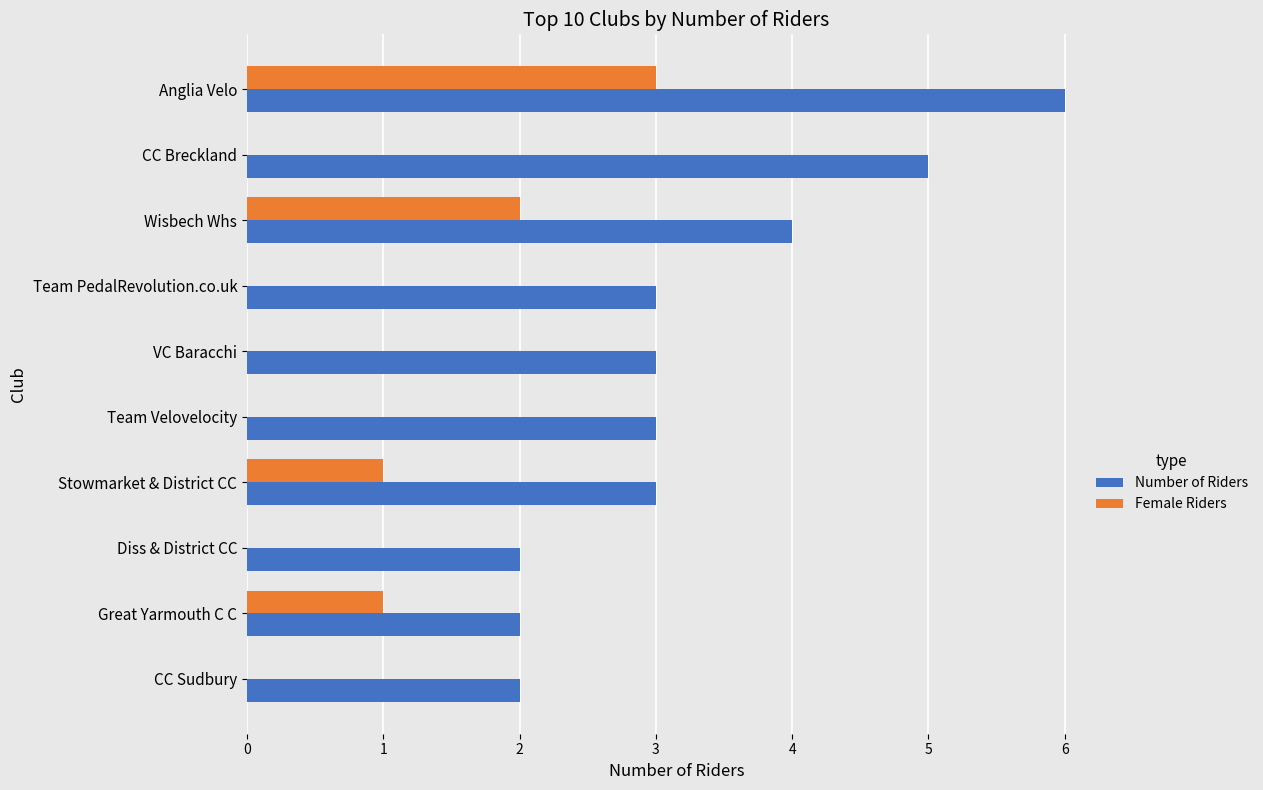

What is the maximum value for Number of Riders?

6